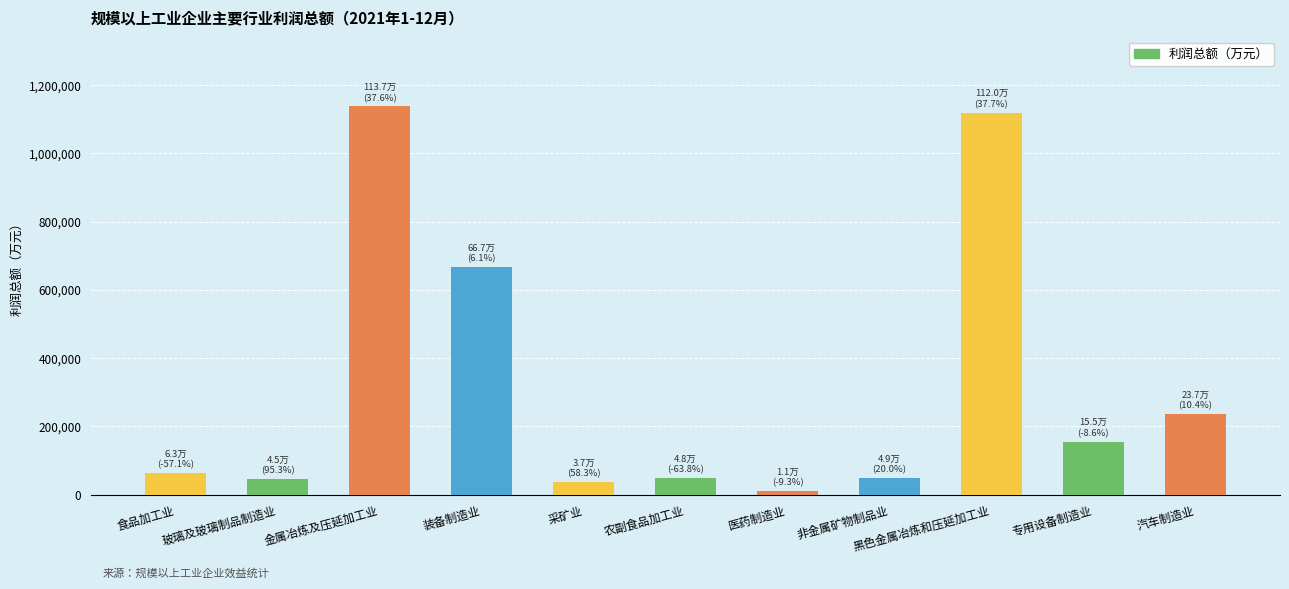

What is the value of the 2nd bar from the left?

44790.2